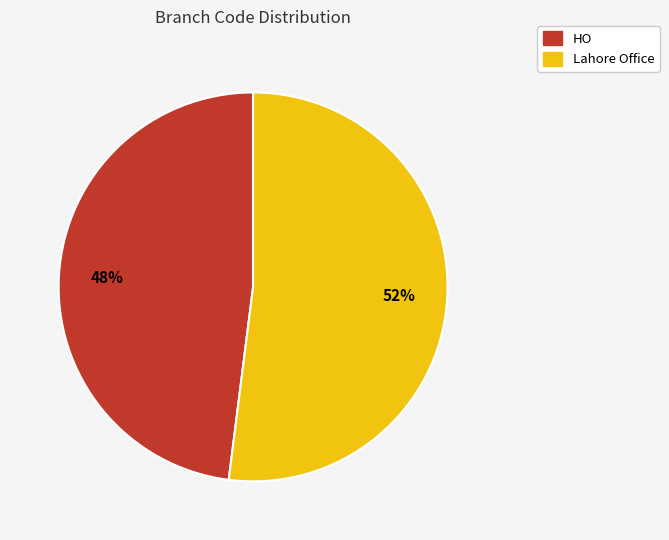

To the nearest percent, what portion does Lahore Office represent?

52%